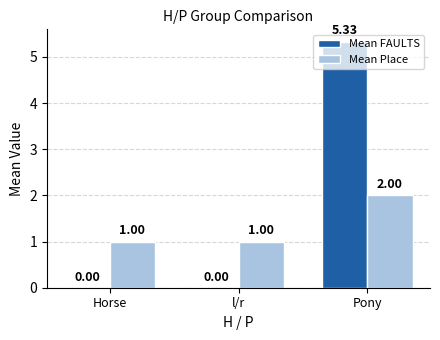

At which category does the chart reach its peak across all series?

Pony